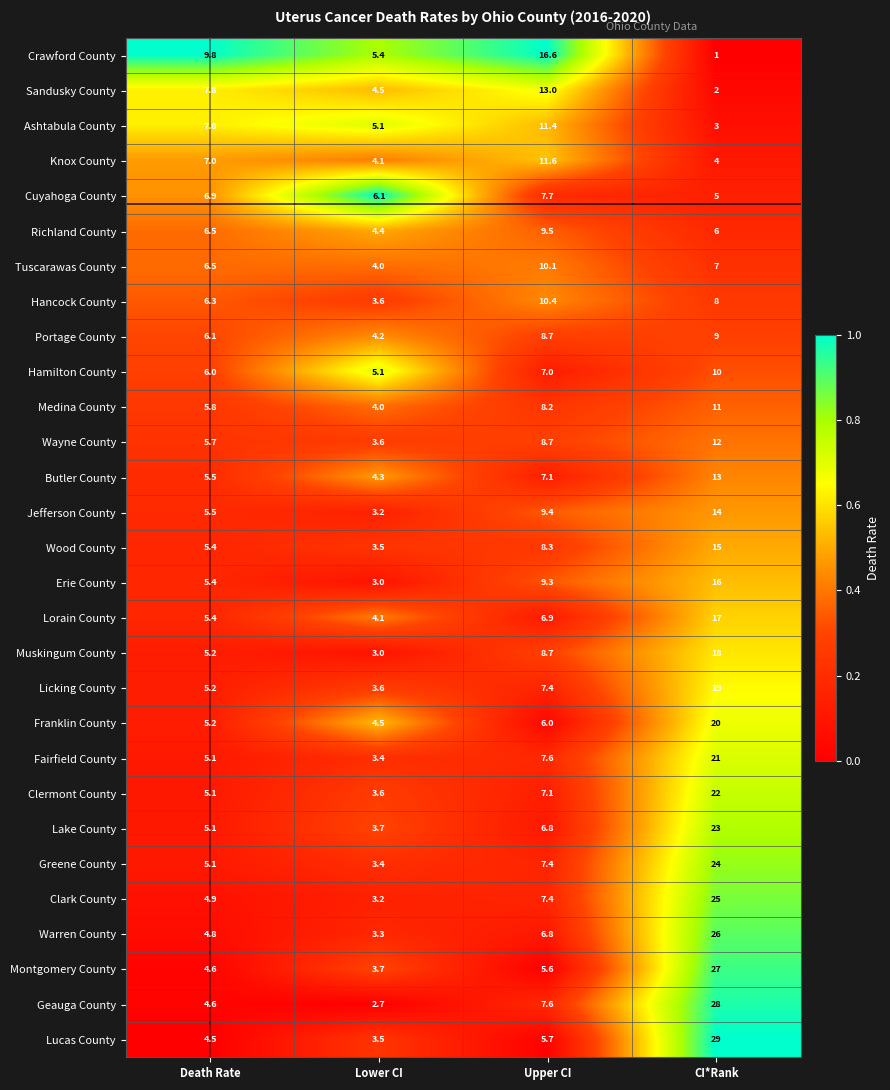

What is the minimum value shown in the chart?

1.0